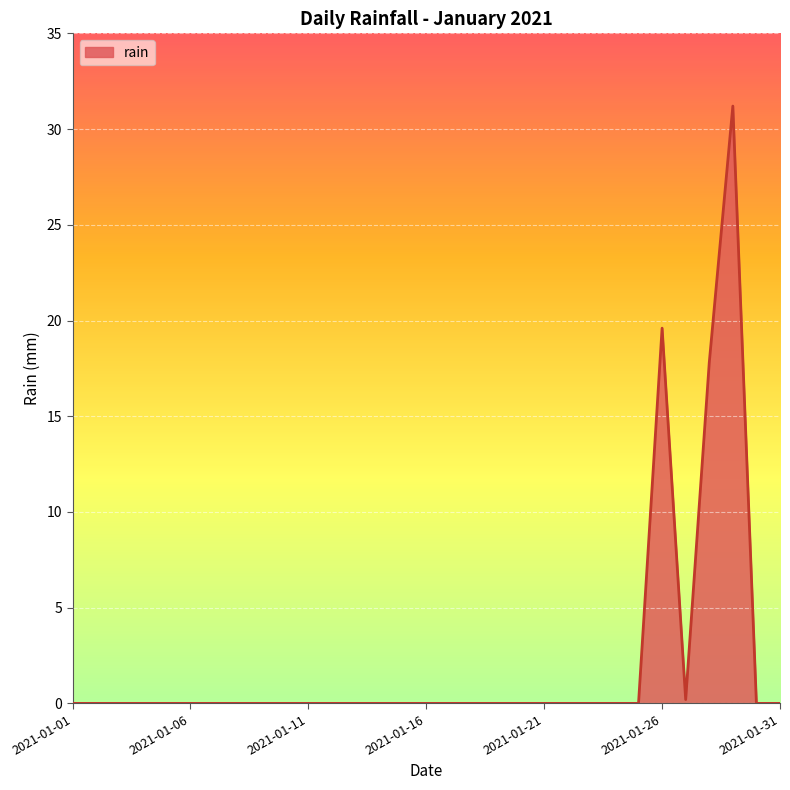

Reading right to left, transcribe all the data shown in this chart.

0.0	0.0	31.2	17.8	0.2	19.6	0.0	0.0	0.0	0.0	0.0	0.0	0.0	0.0	0.0	0.0	0.0	0.0	0.0	0.0	0.0	0.0	0.0	0.0	0.0	0.0	0.0	0.0	0.0	0.0	0.0